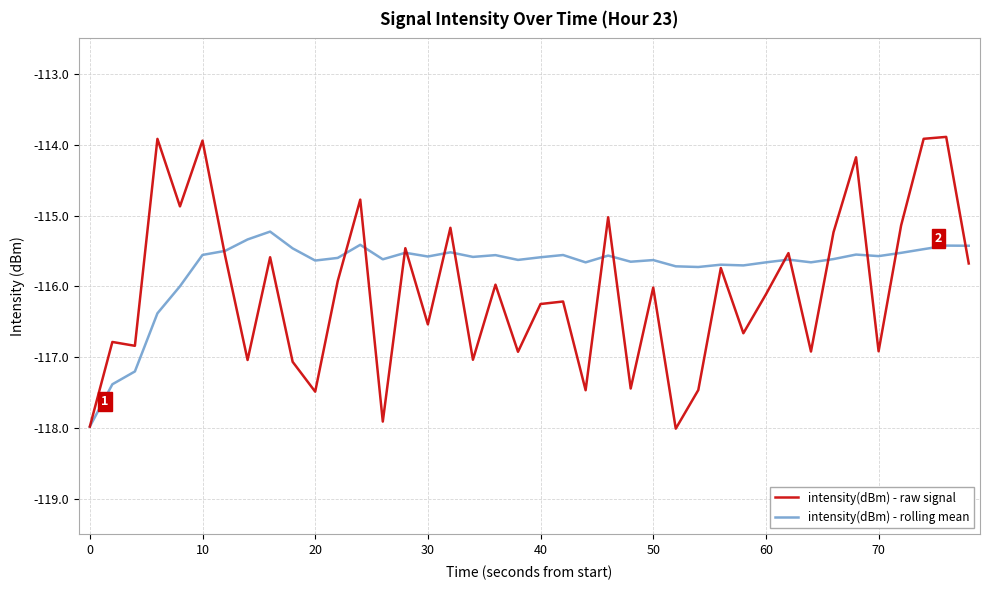

Which series ends up on top after the final intersection of intensity(dBm) - rolling mean and intensity(dBm) - raw signal?

intensity(dBm) - rolling mean